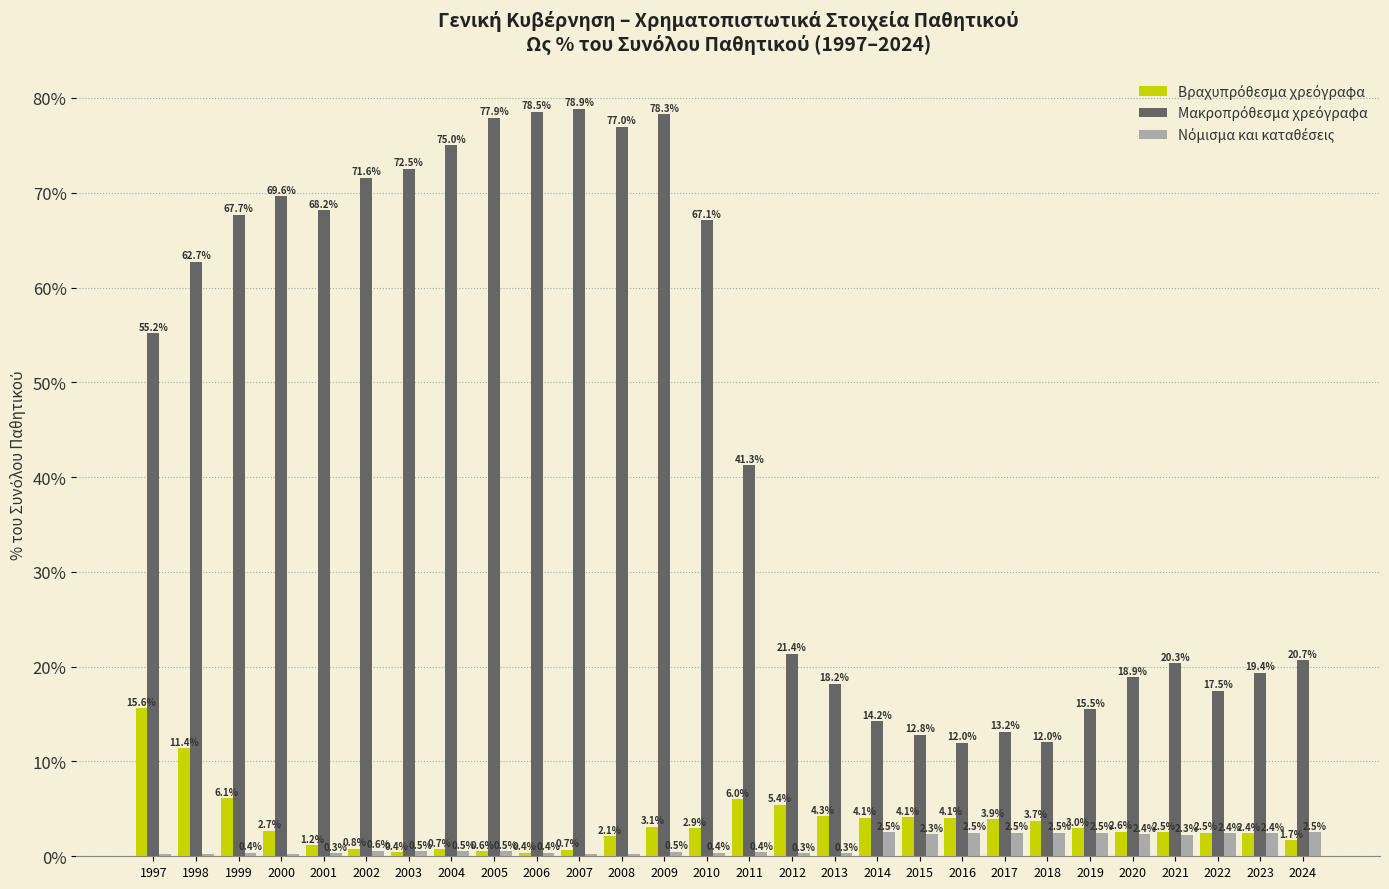

At which category is the sum across all series the highest?

2009